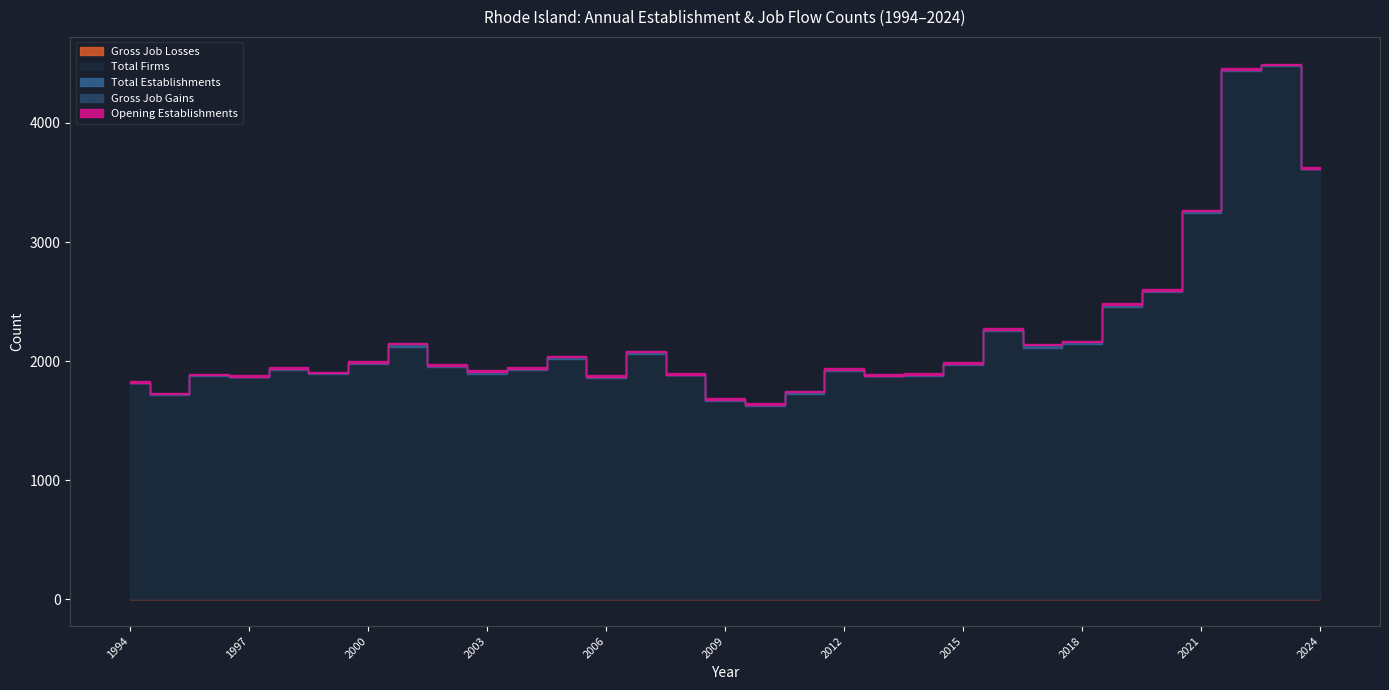

Reading left to right, what are all the values shown in this chart?

Total Establishments: 1820	1720	1881	1870	1937	1897	1987	2140	1957	1907	1934	2032	1869	2074	1885	1673	1633	1738	1924	1873	1884	1980	2265	2133	2158	2475	2588	3258	4444	4483	3615
Total Firms: 1814	1713	1878	1866	1926	1894	1972	2119	1948	1896	1929	2016	1859	2064	1881	1664	1619	1722	1916	1871	1879	1970	2257	2113	2145	2457	2577	3247	4434	4479	3610
Gross Job Gains: 1820	1720	1881	1870	1937	1897	1987	2140	1957	1907	1934	2032	1869	2074	1885	1673	1633	1738	1924	1873	1884	1980	2265	2133	2158	2475	2588	3258	4444	4483	3615
Opening Establishments: 1820	1720	1881	1870	1937	1897	1987	2140	1957	1907	1934	2032	1869	2074	1885	1673	1633	1738	1924	1873	1884	1980	2265	2133	2158	2475	2588	3258	4444	4483	3615
Gross Job Losses: 0	0	0	0	0	0	0	0	0	0	0	0	0	0	0	0	0	0	0	0	0	0	0	0	0	0	0	0	0	0	0